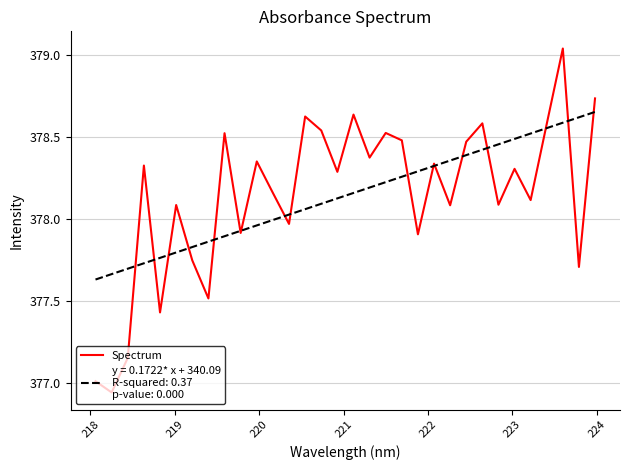

How many lines are shown in the chart?

2